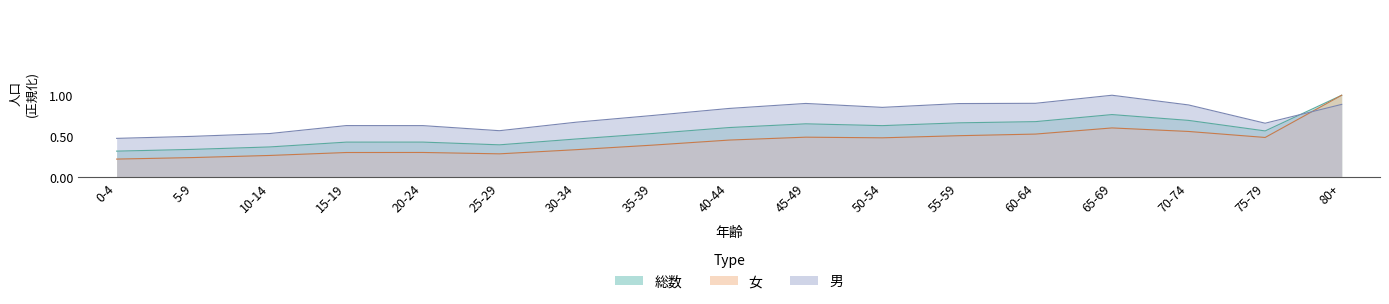

Reading left to right, what are all the values shown in this chart?

男: 0.5	0.5	0.5	0.6	0.6	0.6	0.7	0.8	0.8	0.9	0.9	0.9	0.9	1.0	0.9	0.7	0.9
女: 0.2	0.2	0.3	0.3	0.3	0.3	0.3	0.4	0.5	0.5	0.5	0.5	0.5	0.6	0.6	0.5	1.0
総数: 0.3	0.3	0.4	0.4	0.4	0.4	0.5	0.5	0.6	0.7	0.6	0.7	0.7	0.8	0.7	0.6	1.0